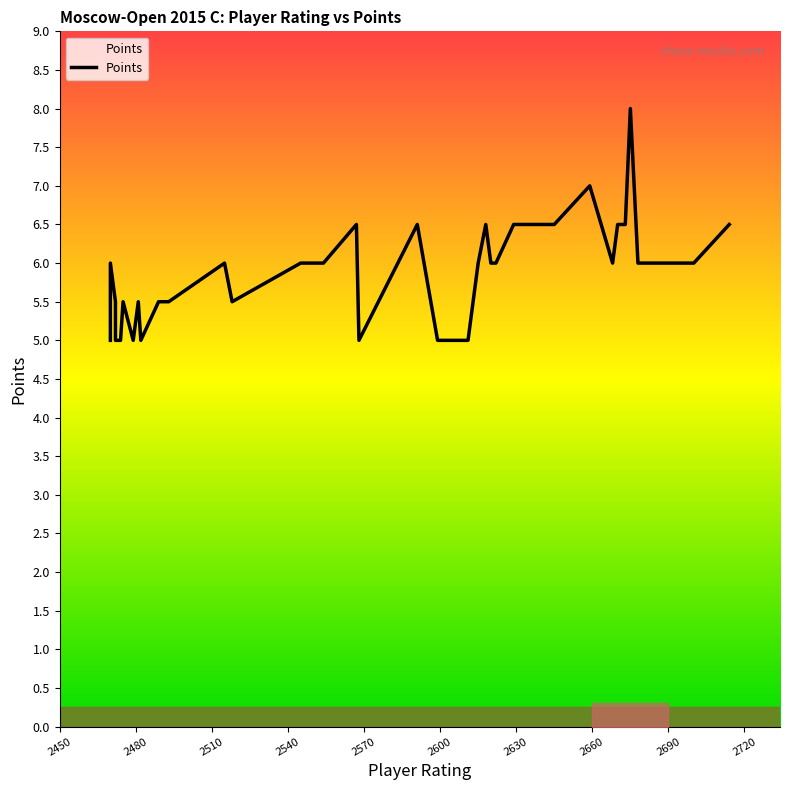

What is the sum of all values?

218.0